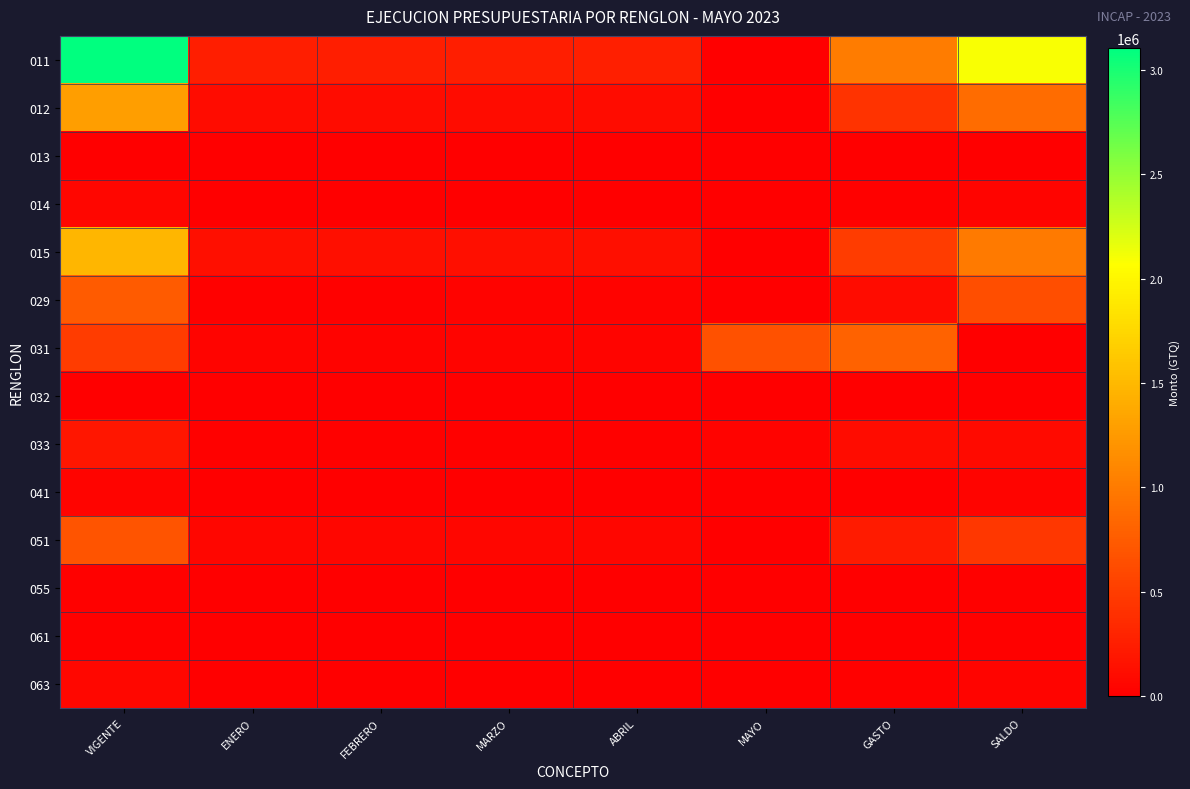

Which has a higher value, MAYO or MARZO?

MARZO